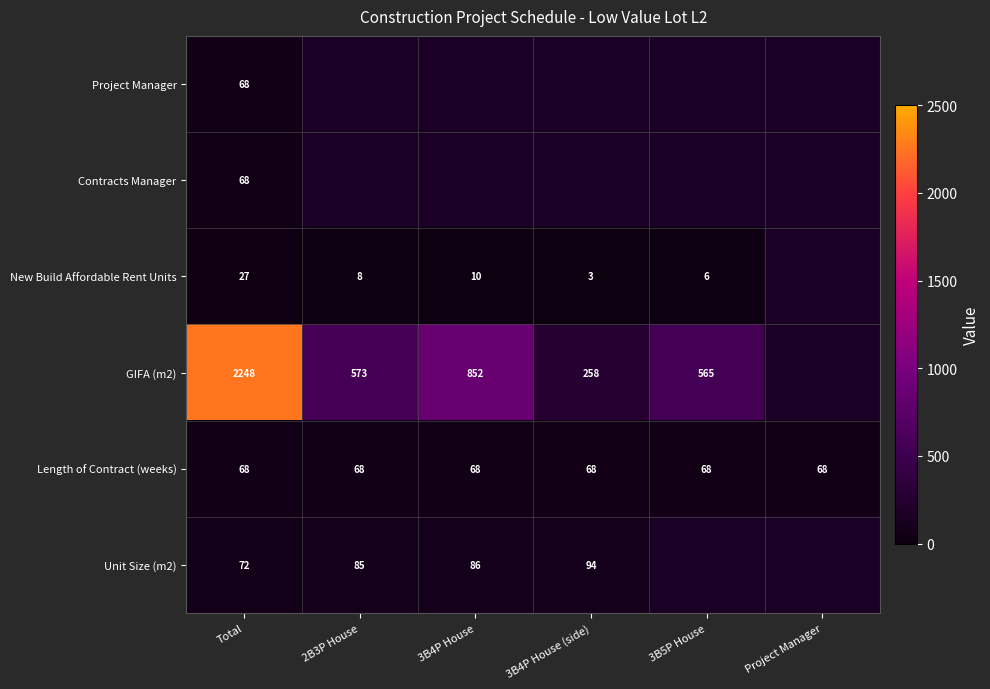

True or false: GIFA (m2) has a value of 565 at 3B5P House.

True